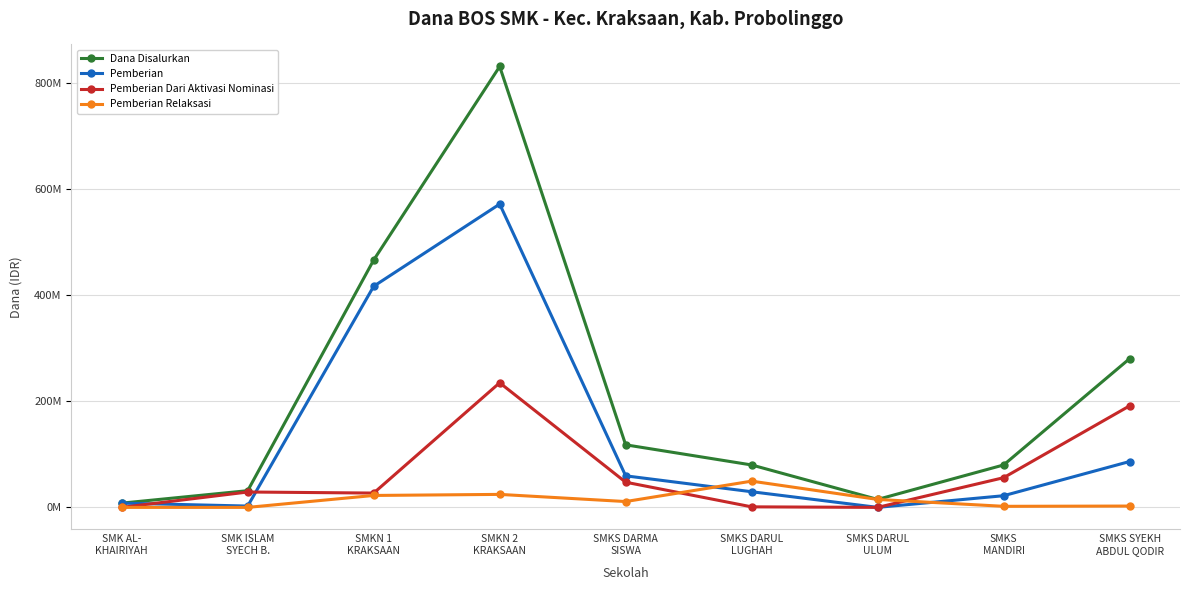

List the series in order of their peak value, lowest first.

Pemberian Relaksasi, Pemberian Dari Aktivasi Nominasi, Pemberian, Dana Disalurkan